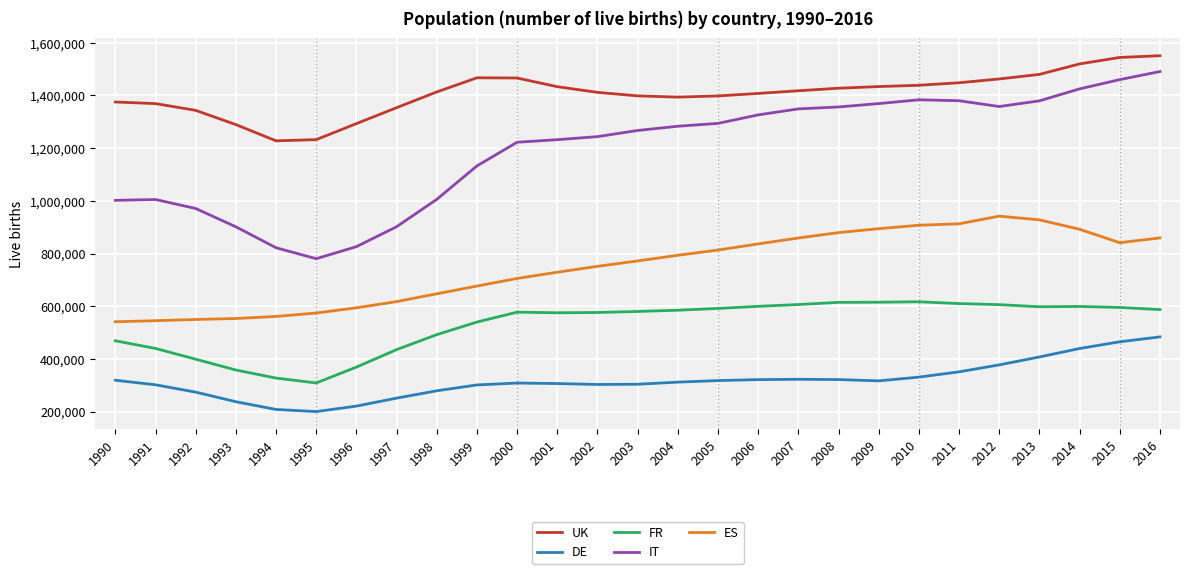

Which series changed the most between 1991 and 1993?

IT